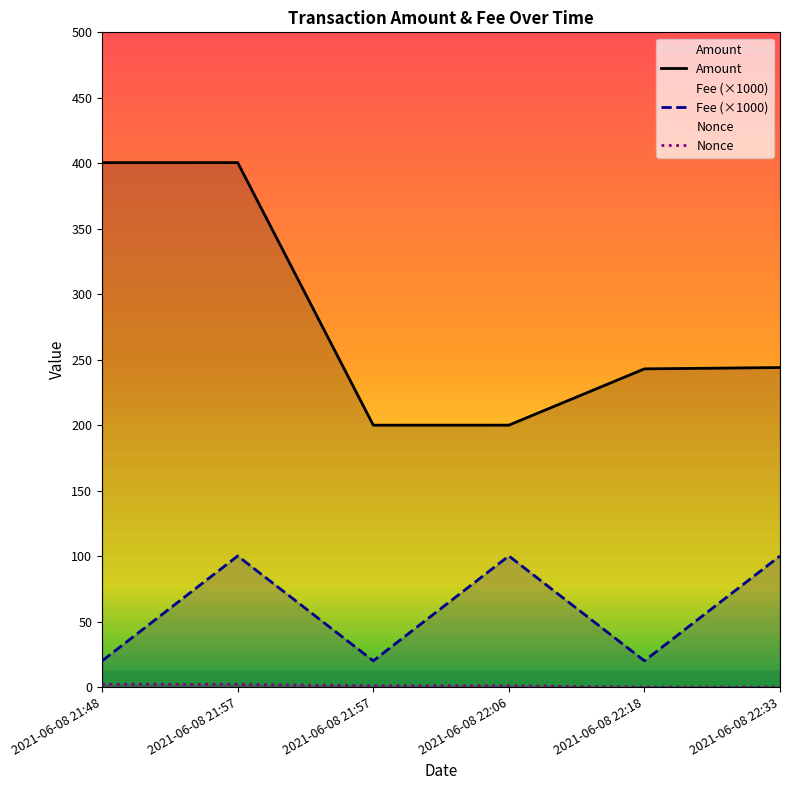

At which category is the sum across all series the highest?

2021-06-08 21:57